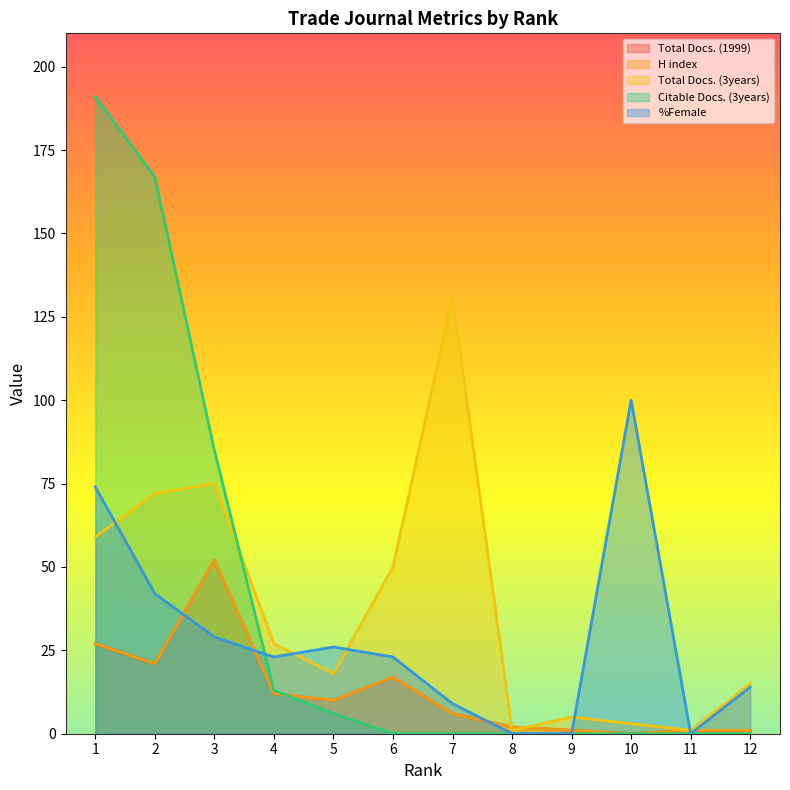

Where does the %Female series first go above 23?

1